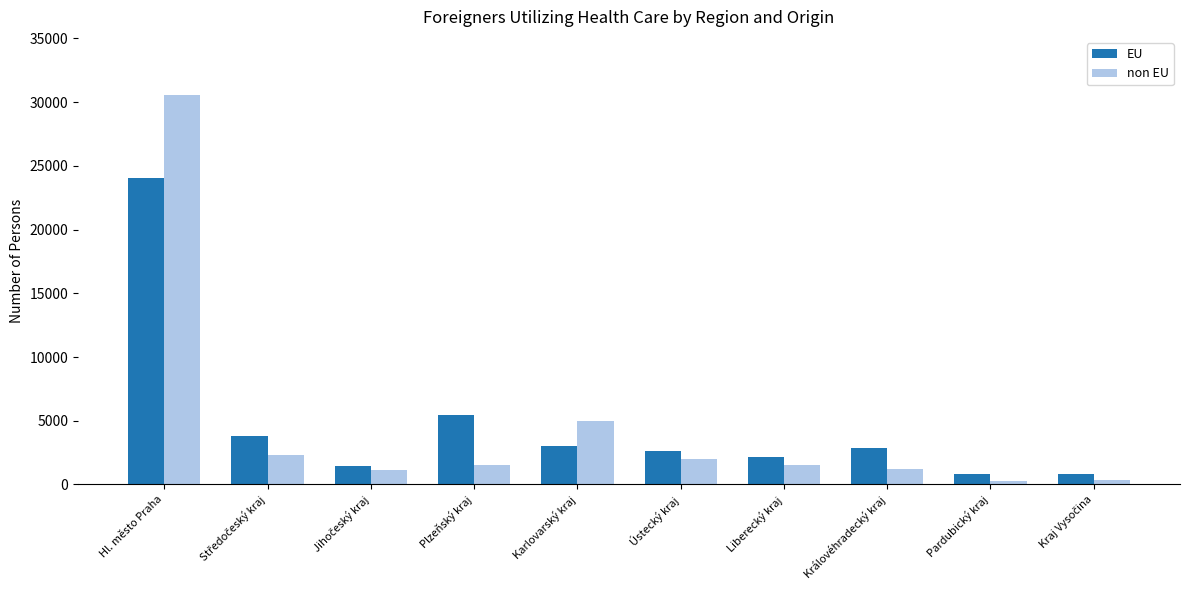

Which series has the widest spread of values?

non EU